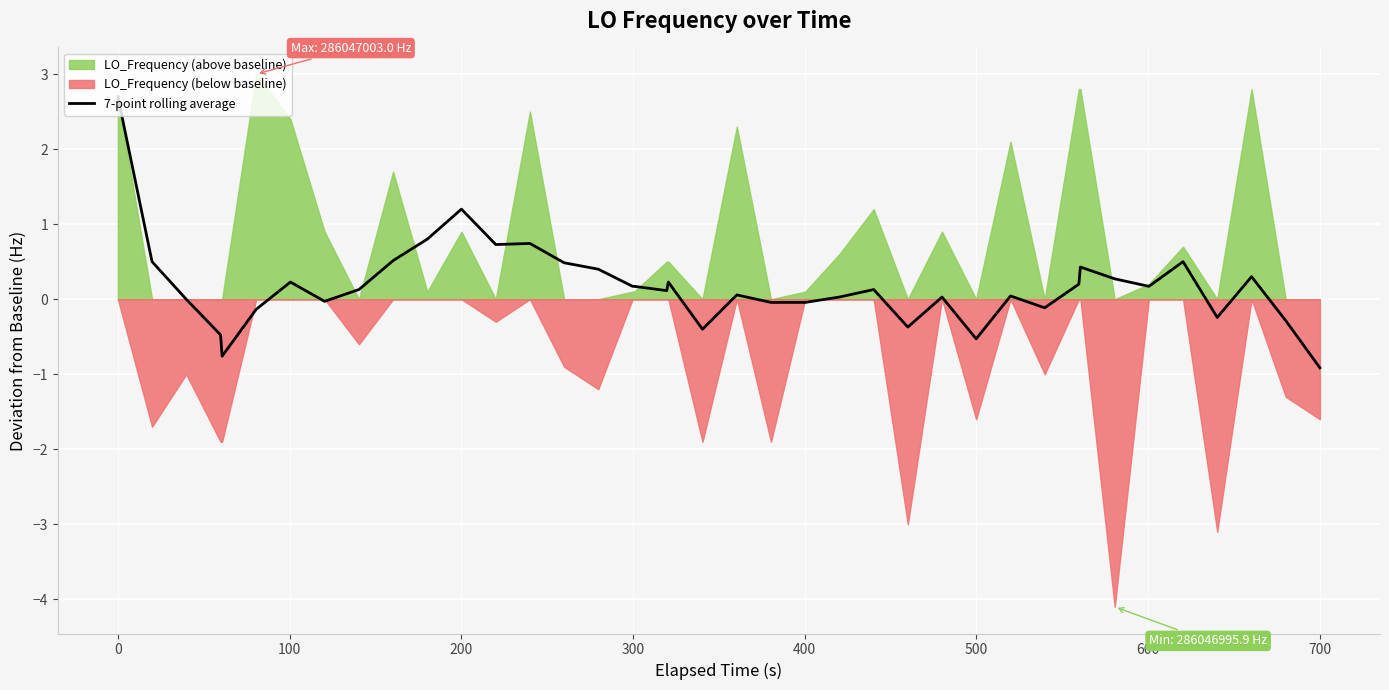

What is the maximum value for 7-point rolling average?

2.7